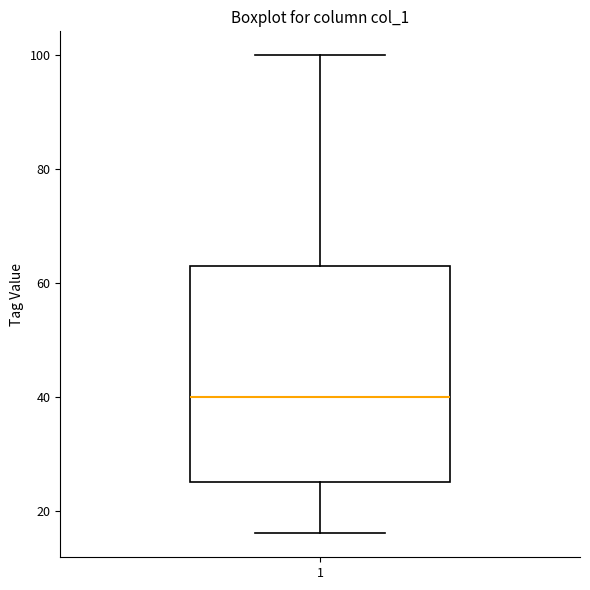

Transcribe this box plot: give where the median line is, the range the box spans, and where the two whiskers end, as read against the y-axis. The values are not printed on the chart, so give them approximately, as read against the axis.

median 40, box 26 to 64, whiskers 16 to 100